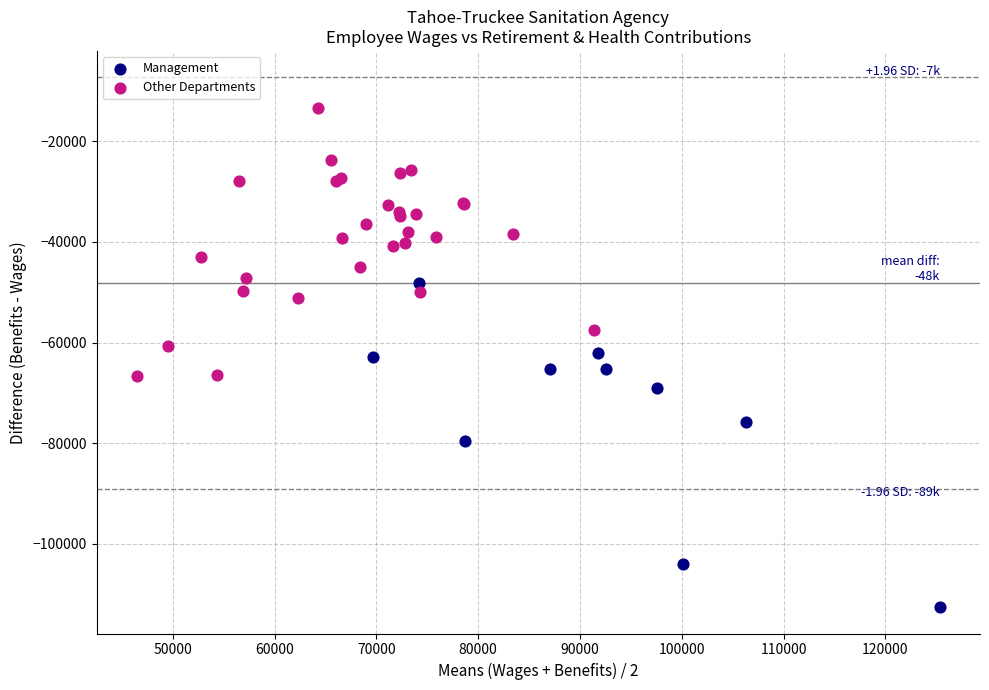

Which series contains the lowest Y value?

Management